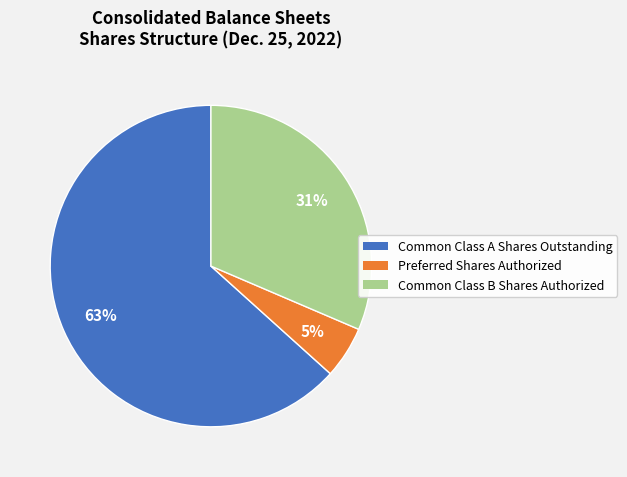

What percentage is the Common Class B Shares Authorized slice, to the nearest percent?

31%